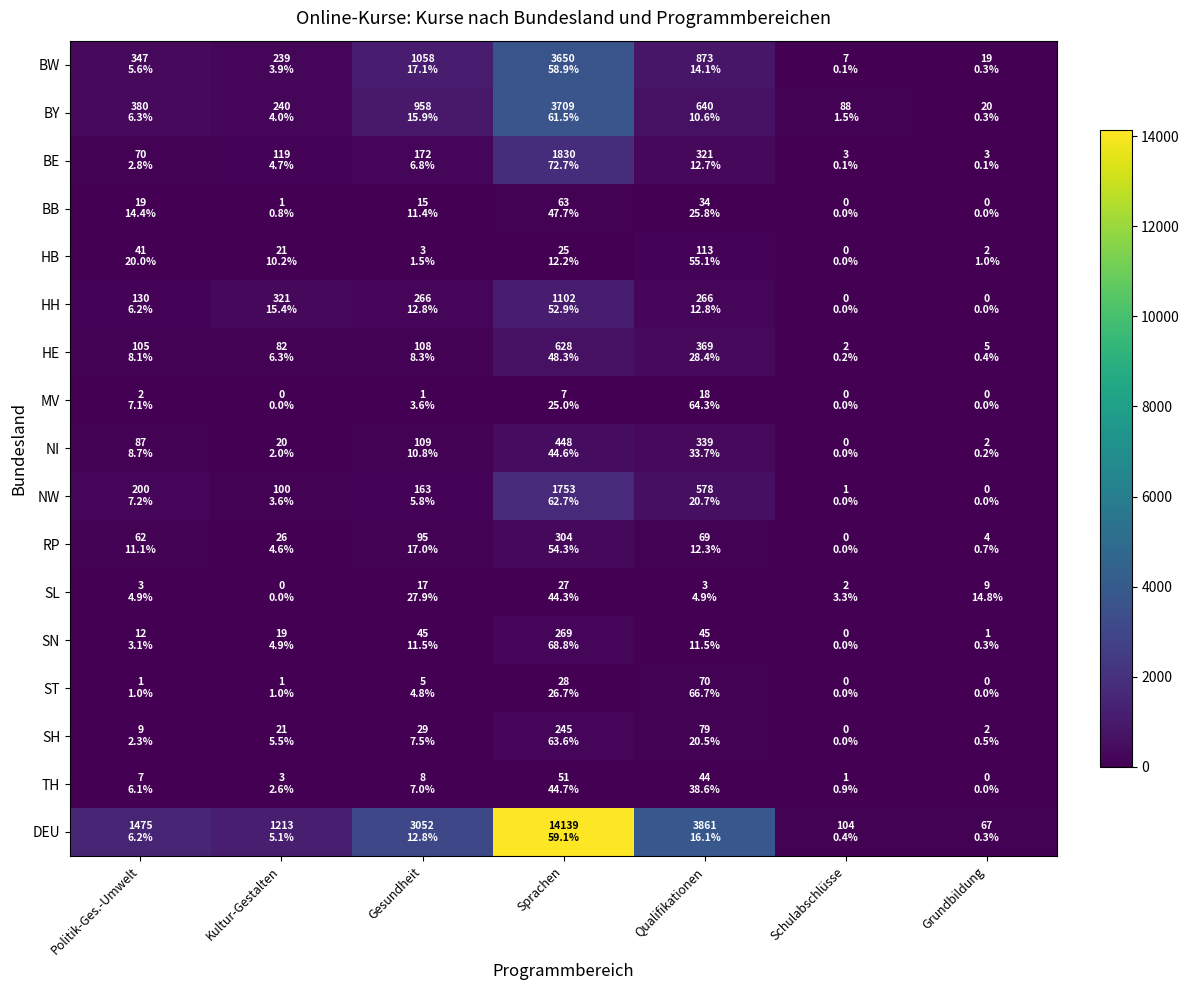

Reading left to right, what are all the values shown in this chart?

BW: Politik-Ges.-Umwelt=347	Kultur-Gestalten=239	Gesundheit=1058	Sprachen=3650	Qualifikationen=873	Schulabschlüsse=7	Grundbildung=19
BY: Politik-Ges.-Umwelt=380	Kultur-Gestalten=240	Gesundheit=958	Sprachen=3709	Qualifikationen=640	Schulabschlüsse=88	Grundbildung=20
BE: Politik-Ges.-Umwelt=70	Kultur-Gestalten=119	Gesundheit=172	Sprachen=1830	Qualifikationen=321	Schulabschlüsse=3	Grundbildung=3
BB: Politik-Ges.-Umwelt=19	Kultur-Gestalten=1	Gesundheit=15	Sprachen=63	Qualifikationen=34	Schulabschlüsse=0	Grundbildung=0
HB: Politik-Ges.-Umwelt=41	Kultur-Gestalten=21	Gesundheit=3	Sprachen=25	Qualifikationen=113	Schulabschlüsse=0	Grundbildung=2
HH: Politik-Ges.-Umwelt=130	Kultur-Gestalten=321	Gesundheit=266	Sprachen=1102	Qualifikationen=266	Schulabschlüsse=0	Grundbildung=0
HE: Politik-Ges.-Umwelt=105	Kultur-Gestalten=82	Gesundheit=108	Sprachen=628	Qualifikationen=369	Schulabschlüsse=2	Grundbildung=5
MV: Politik-Ges.-Umwelt=2	Kultur-Gestalten=0	Gesundheit=1	Sprachen=7	Qualifikationen=18	Schulabschlüsse=0	Grundbildung=0
NI: Politik-Ges.-Umwelt=87	Kultur-Gestalten=20	Gesundheit=109	Sprachen=448	Qualifikationen=339	Schulabschlüsse=0	Grundbildung=2
NW: Politik-Ges.-Umwelt=200	Kultur-Gestalten=100	Gesundheit=163	Sprachen=1753	Qualifikationen=578	Schulabschlüsse=1	Grundbildung=0
RP: Politik-Ges.-Umwelt=62	Kultur-Gestalten=26	Gesundheit=95	Sprachen=304	Qualifikationen=69	Schulabschlüsse=0	Grundbildung=4
SL: Politik-Ges.-Umwelt=3	Kultur-Gestalten=0	Gesundheit=17	Sprachen=27	Qualifikationen=3	Schulabschlüsse=2	Grundbildung=9
SN: Politik-Ges.-Umwelt=12	Kultur-Gestalten=19	Gesundheit=45	Sprachen=269	Qualifikationen=45	Schulabschlüsse=0	Grundbildung=1
ST: Politik-Ges.-Umwelt=1	Kultur-Gestalten=1	Gesundheit=5	Sprachen=28	Qualifikationen=70	Schulabschlüsse=0	Grundbildung=0
SH: Politik-Ges.-Umwelt=9	Kultur-Gestalten=21	Gesundheit=29	Sprachen=245	Qualifikationen=79	Schulabschlüsse=0	Grundbildung=2
TH: Politik-Ges.-Umwelt=7	Kultur-Gestalten=3	Gesundheit=8	Sprachen=51	Qualifikationen=44	Schulabschlüsse=1	Grundbildung=0
DEU: Politik-Ges.-Umwelt=1475	Kultur-Gestalten=1213	Gesundheit=3052	Sprachen=14139	Qualifikationen=3861	Schulabschlüsse=104	Grundbildung=67